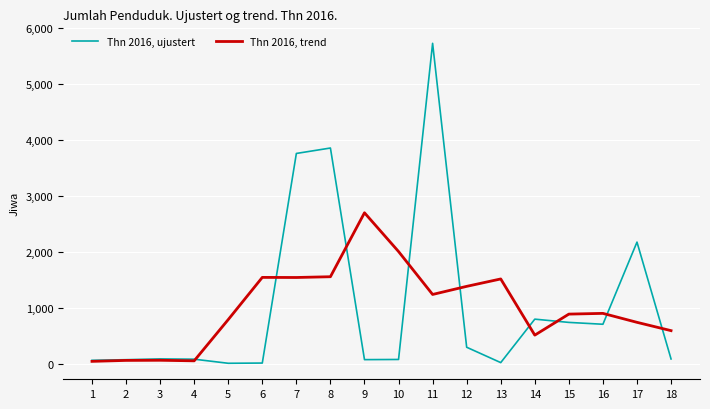

Which series has the widest spread of values?

Thn 2016, ujustert